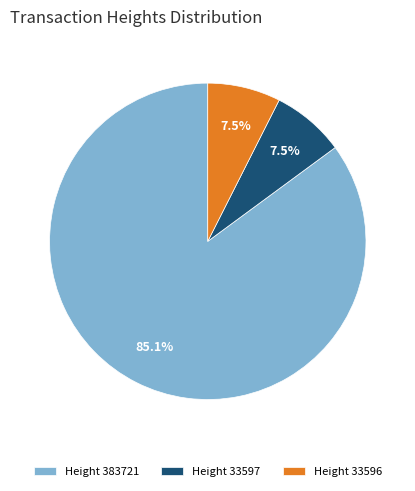

What percentage is NOT represented by Height 33596?

92.5%